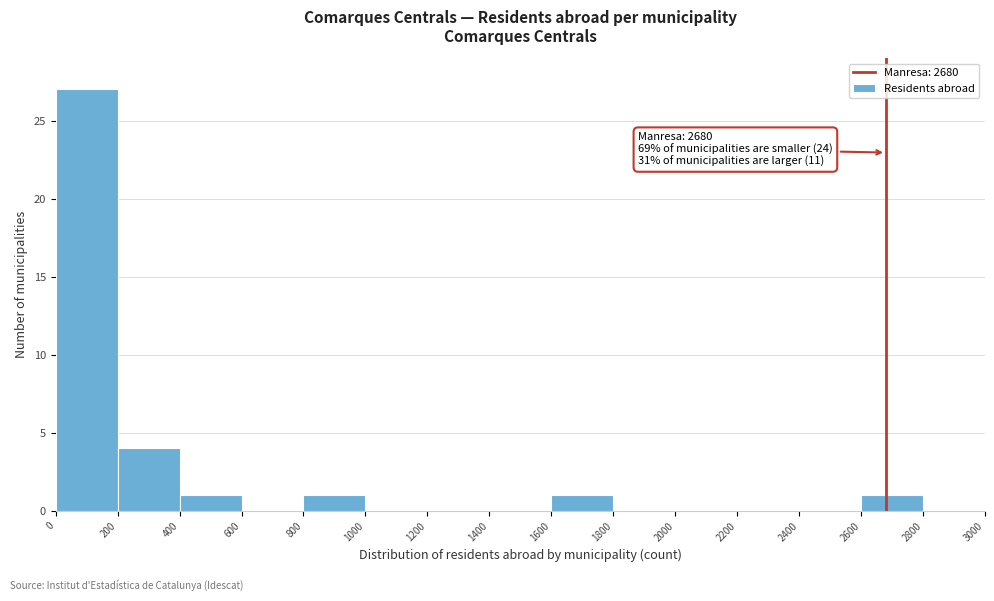

Which range on the x-axis has the tallest bar?

0 to 200